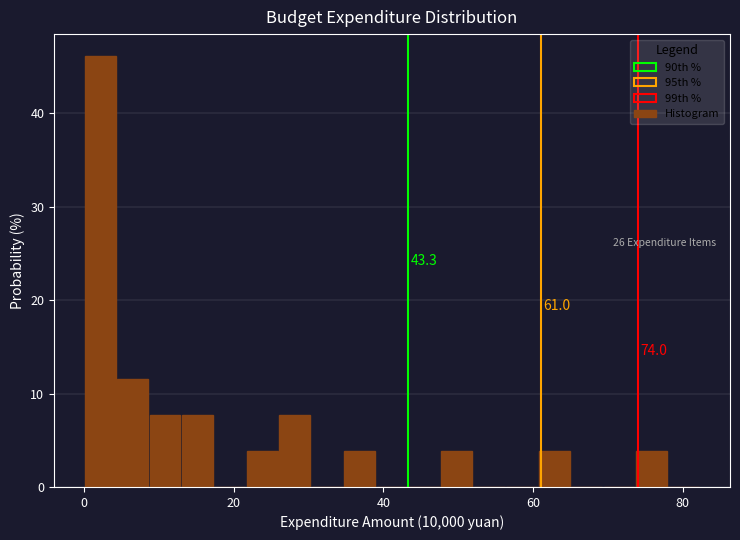

Around what value on the x-axis is the tallest bar? Give the approximate position of its centre, as read against the axis.

2